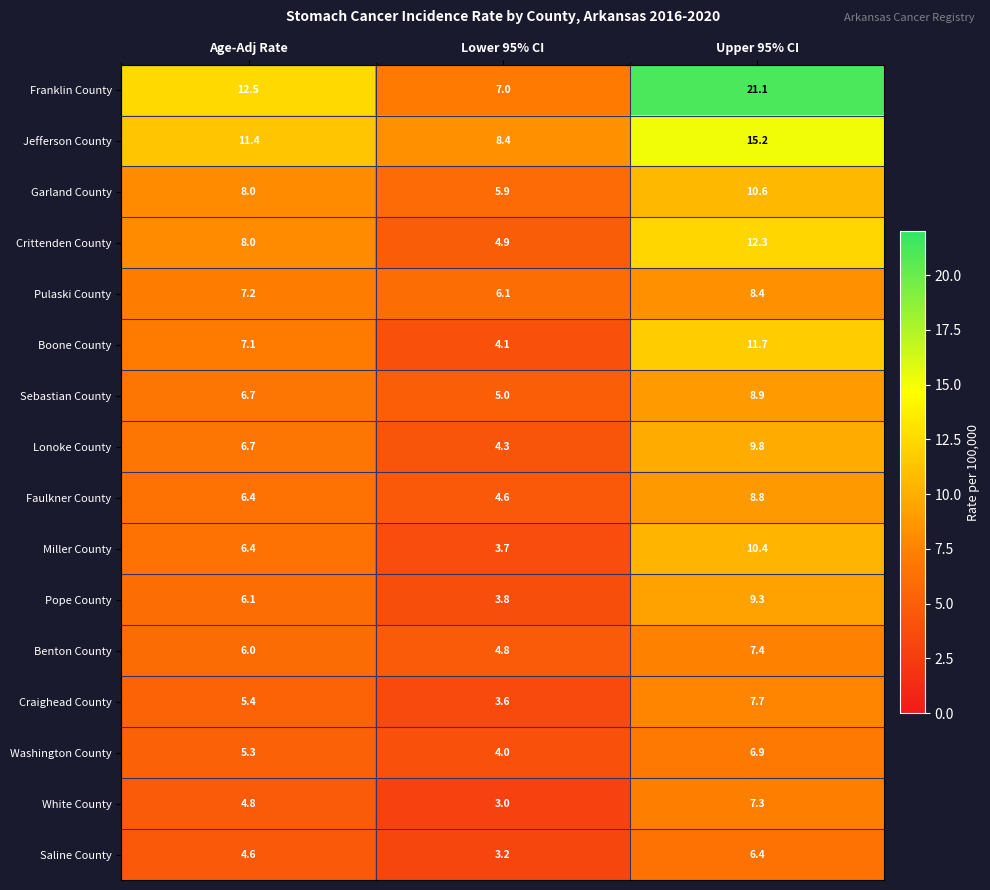

Where does the Pulaski County series first go above 7?

Age-Adj Rate